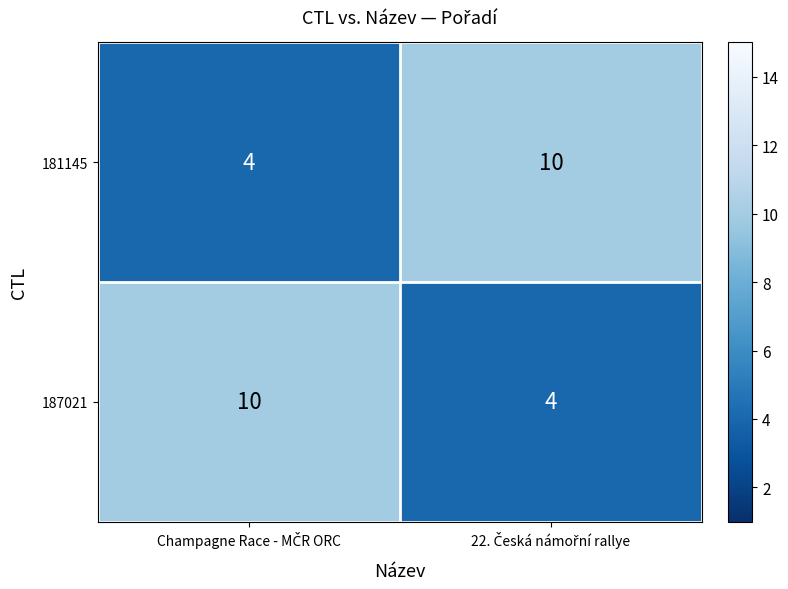

How many distinct data groups are displayed?

2